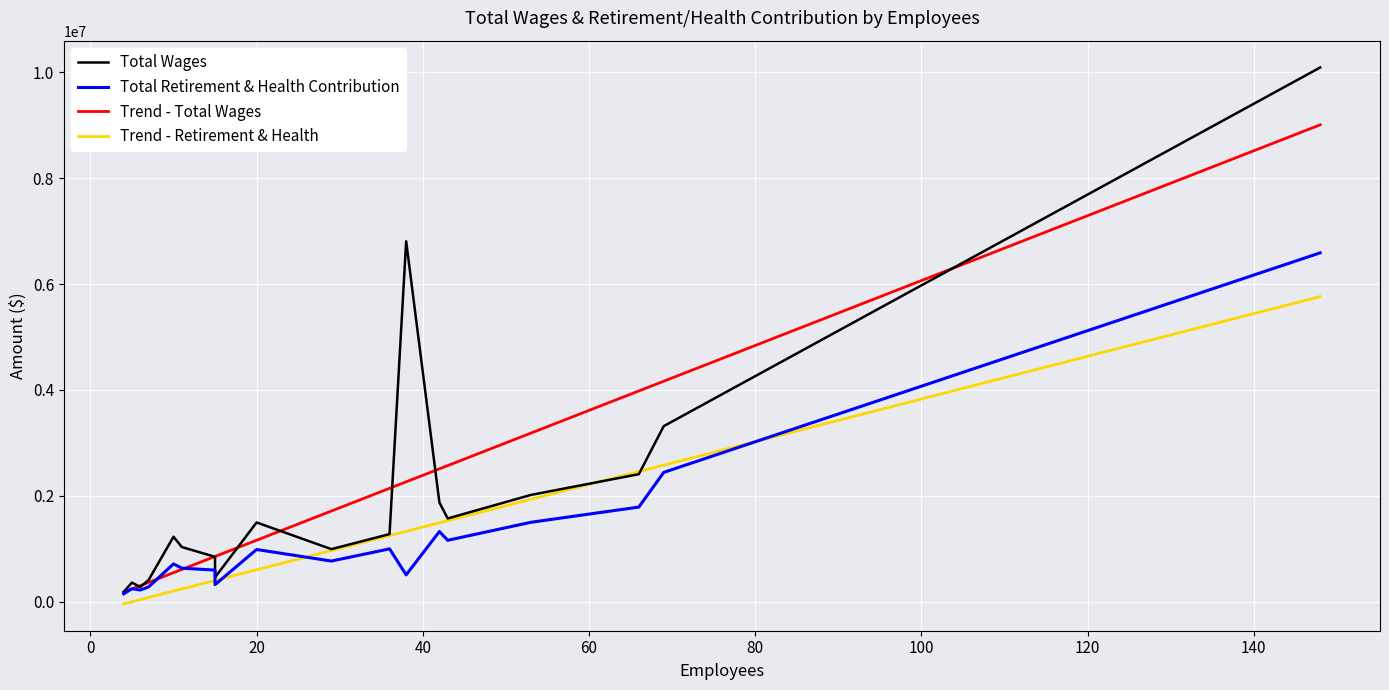

How many categories are shown in the chart?

18